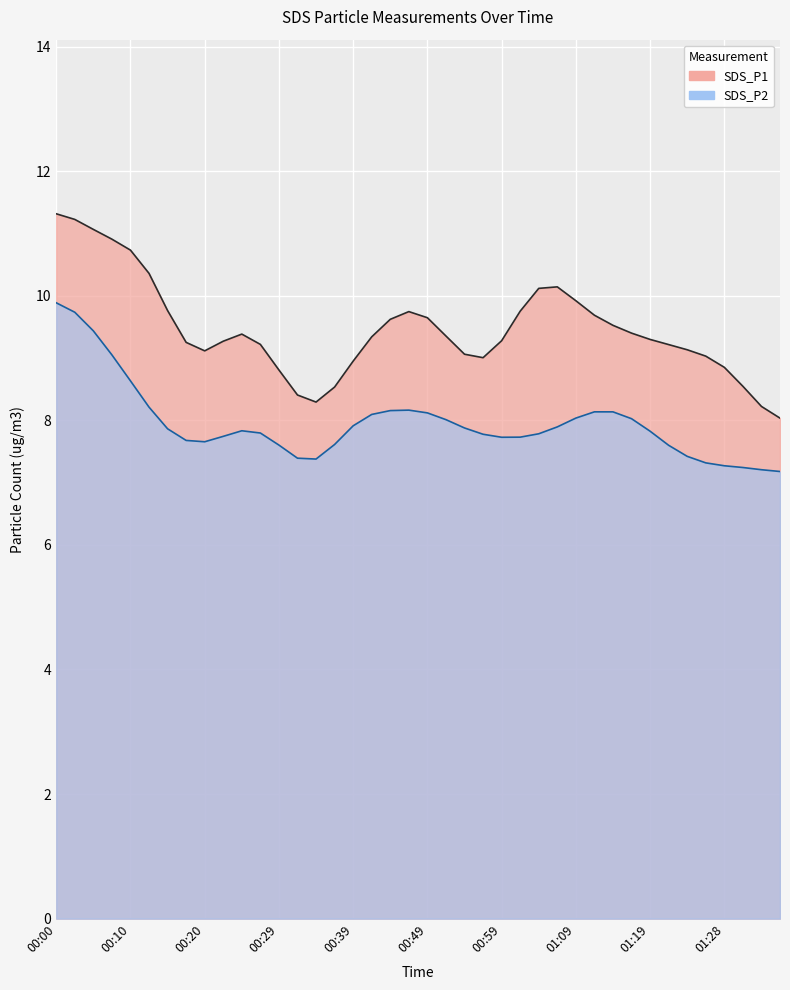

The SDS_P1 series shows 8.3 at 00:37. True or false?

True